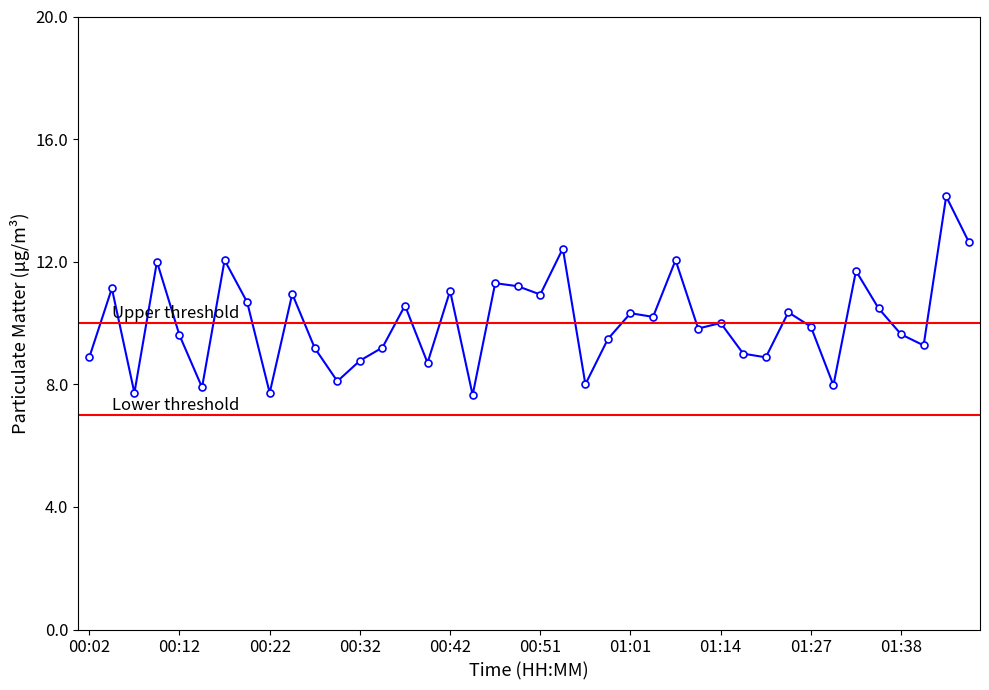

Rank the categories by value from lowest to highest.

00:44, 00:07, 00:22, 00:14, 01:30, 00:56, 00:29, 00:39, 00:32, 00:02, 01:19, 01:17, 00:27, 00:34, 01:40, 00:59, 00:12, 01:38, 01:12, 01:27, 01:14, 01:04, 01:01, 01:25, 01:35, 00:37, 00:19, 00:51, 00:24, 00:42, 00:04, 00:49, 00:46, 01:33, 00:09, 00:17, 01:09, 00:54, 01:45, 01:43